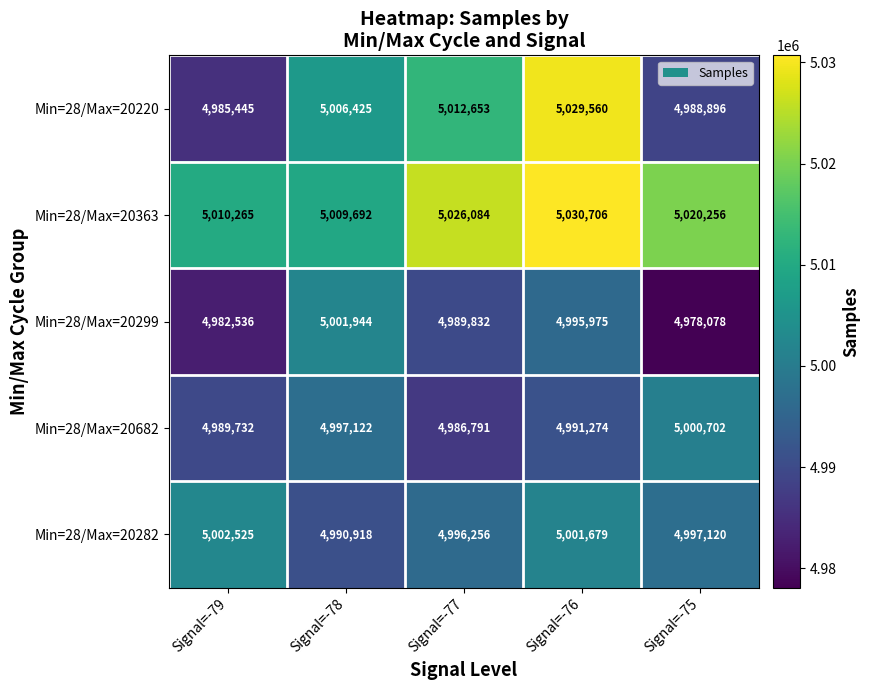

Which label corresponds to the largest value in the chart?

Signal=-76